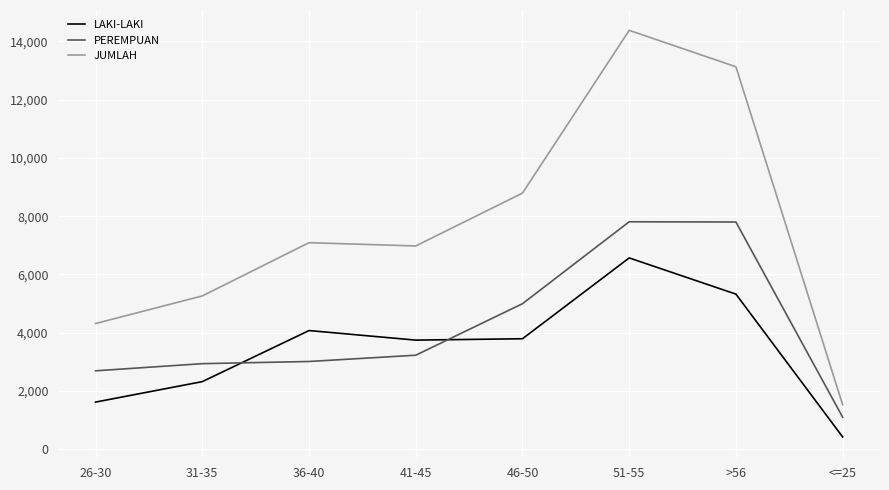

Which series has the largest range (max minus min)?

JUMLAH